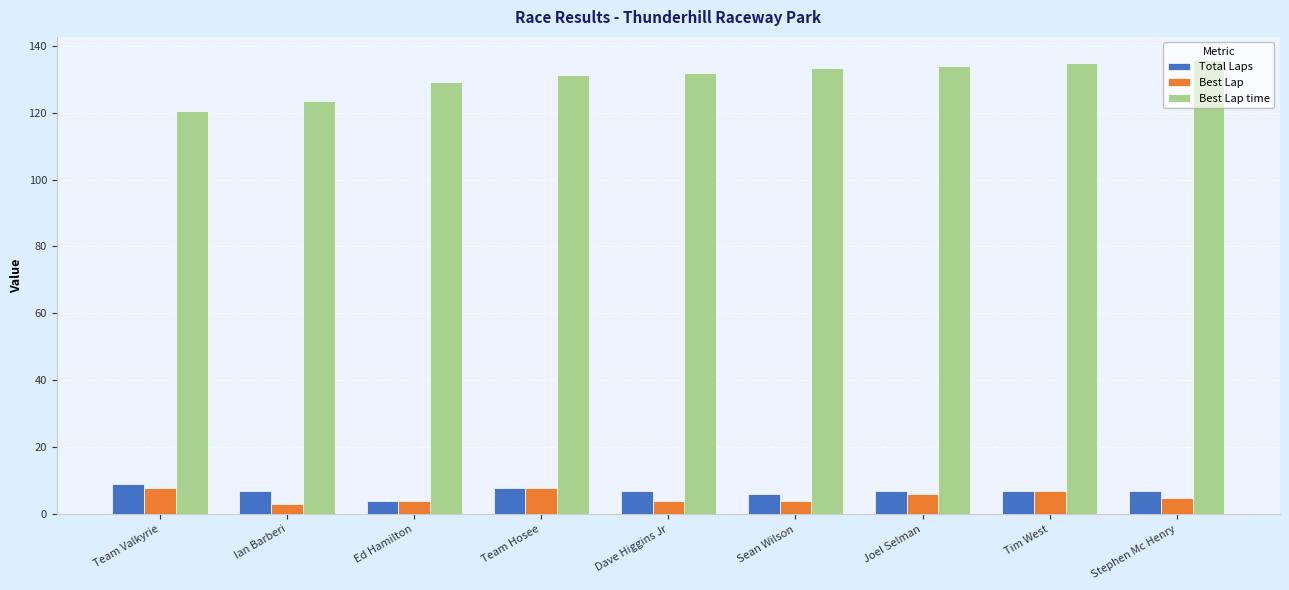

What is the smallest value displayed?

3.0